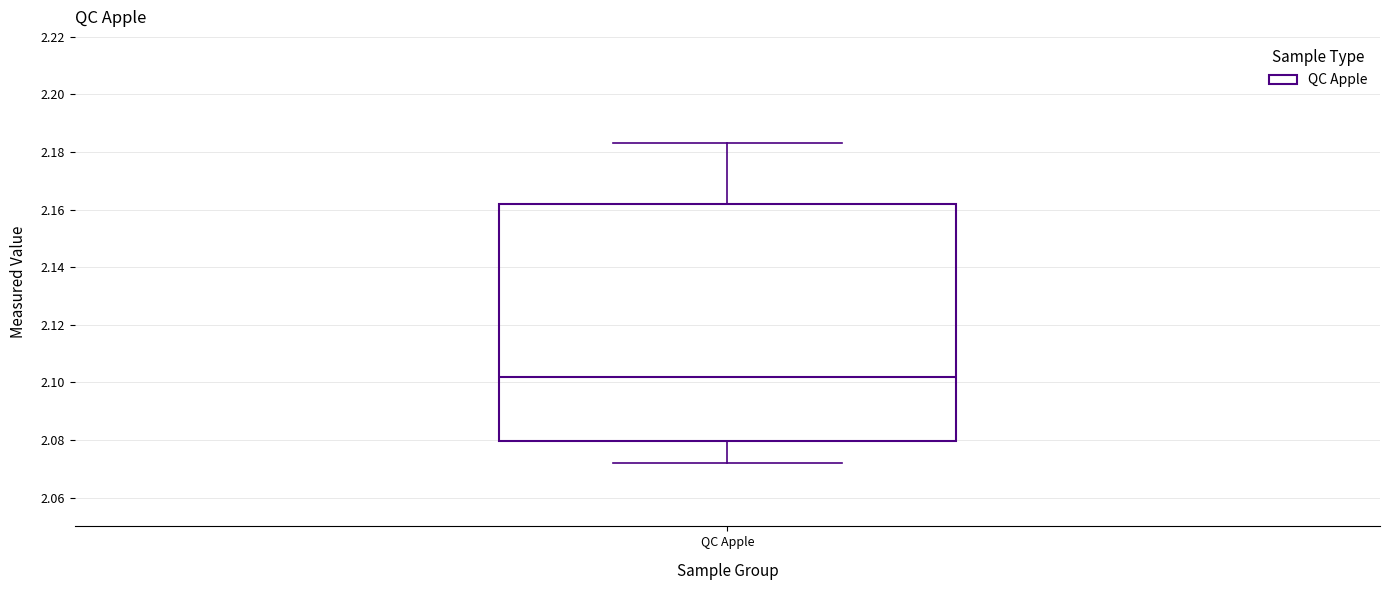

Read this box plot against the y-axis: the position of the median line, the range covered by the box, and the ends of both whiskers. The values are not printed on the chart, so give them approximately, as read against the axis.

median 2.102, box 2.080 to 2.162, whiskers 2.072 to 2.184